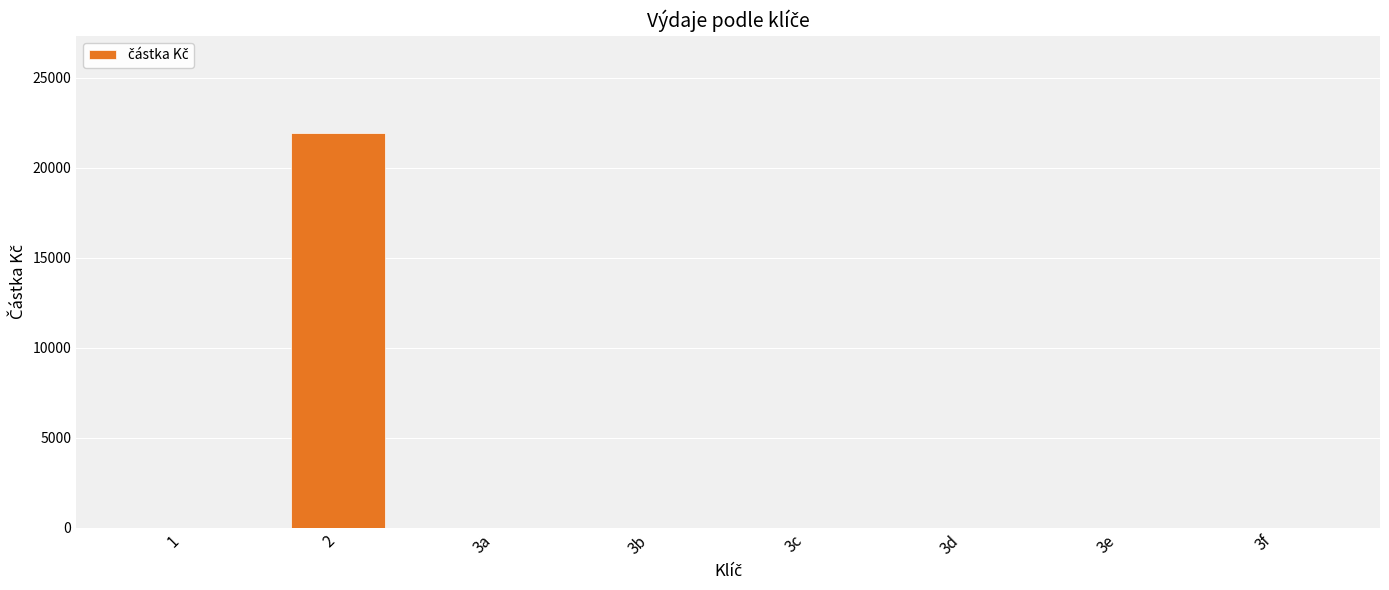

How many data points does each series have?

8